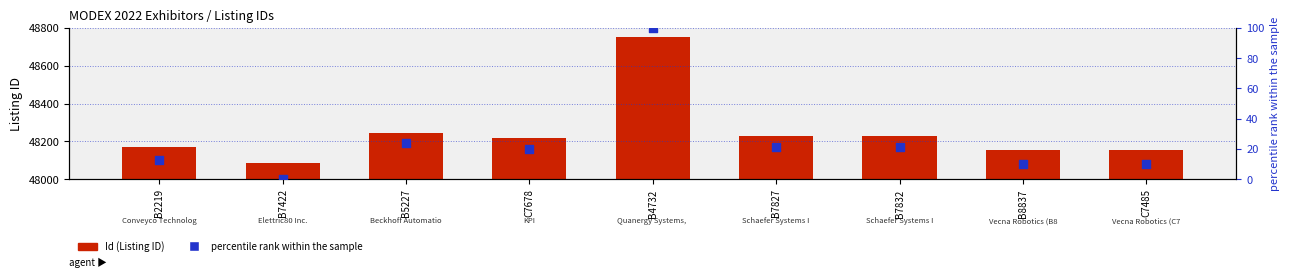

What is the total value across all series at B5227?

48266.6